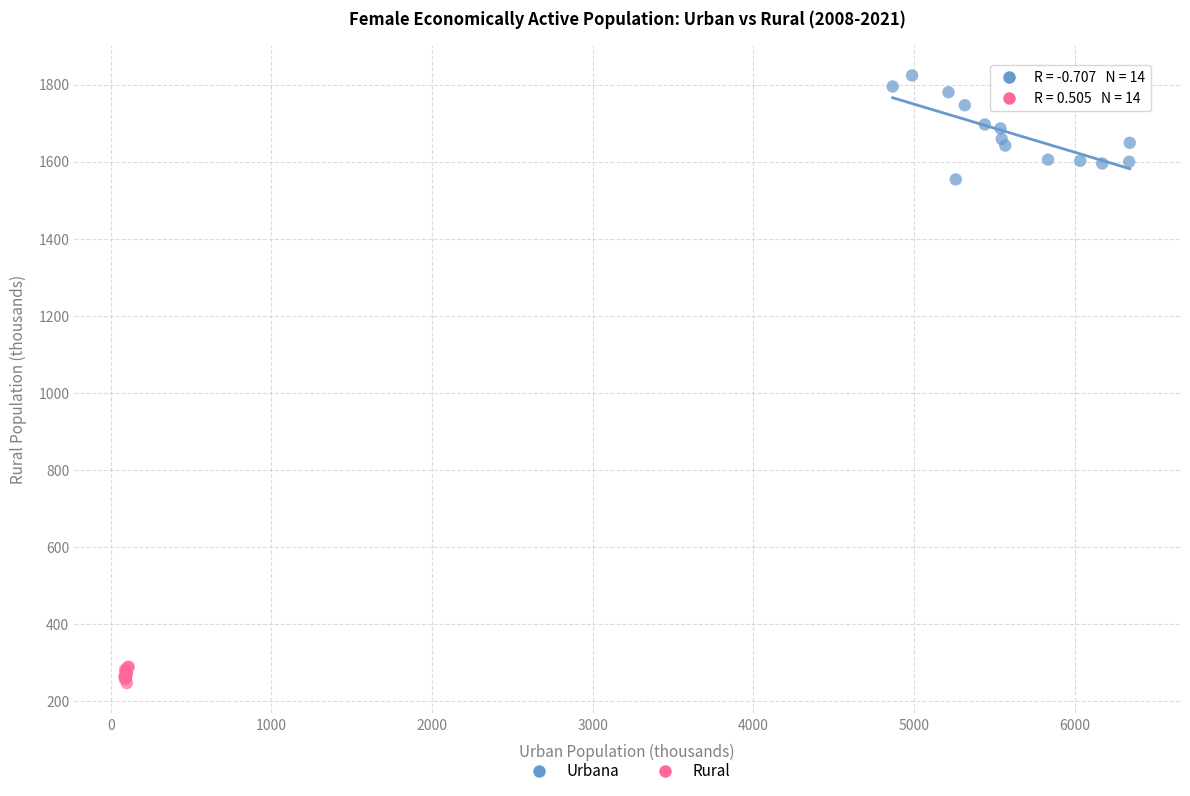

Which series has the widest spread of Y values?

Urbana